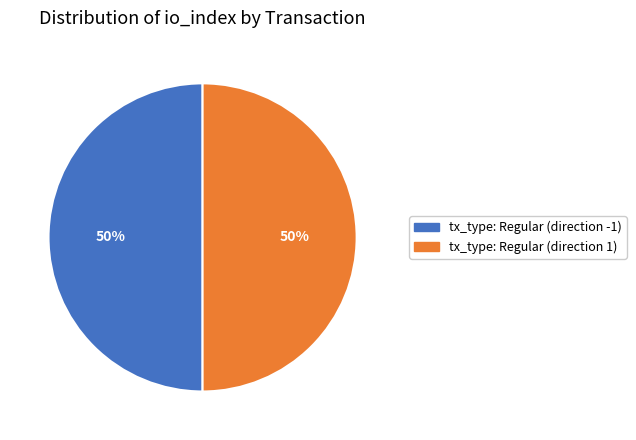

How many slices are in this pie chart?

2